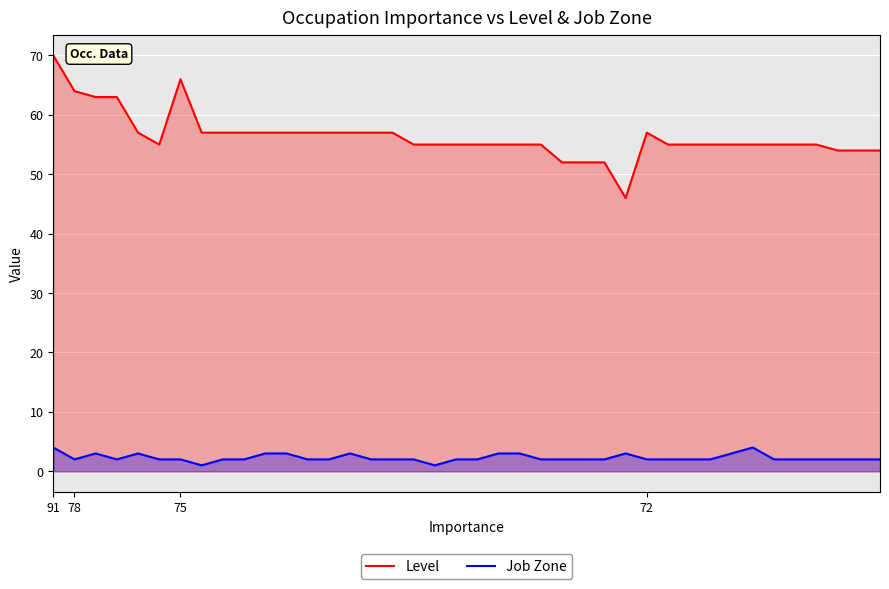

What is the difference between the second highest and minimum values in the Job Zone series?

3